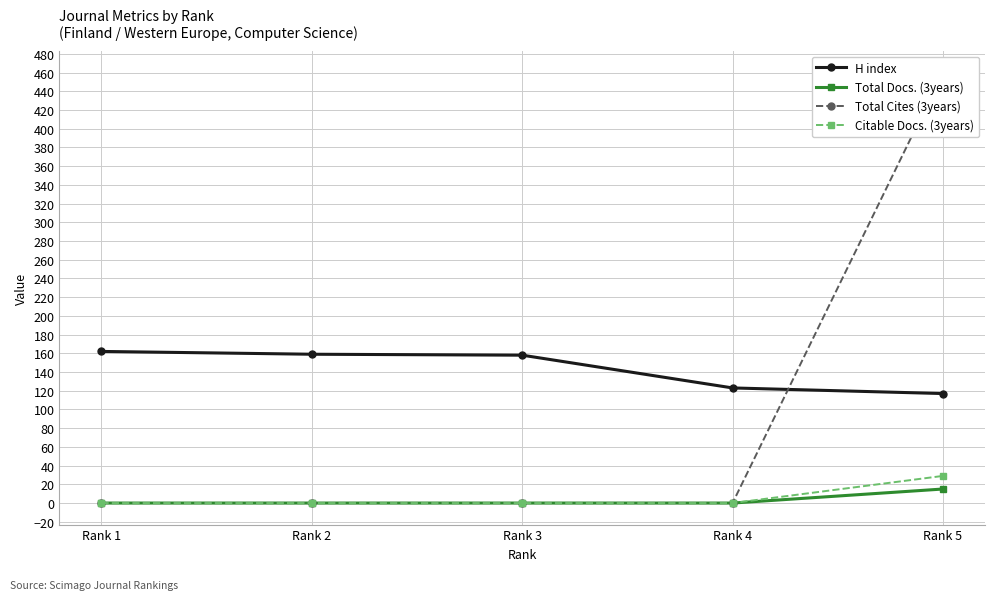

At Rank 1, list the series in order from smallest to largest.

Total Docs. (3years), Total Cites (3years), Citable Docs. (3years), H index